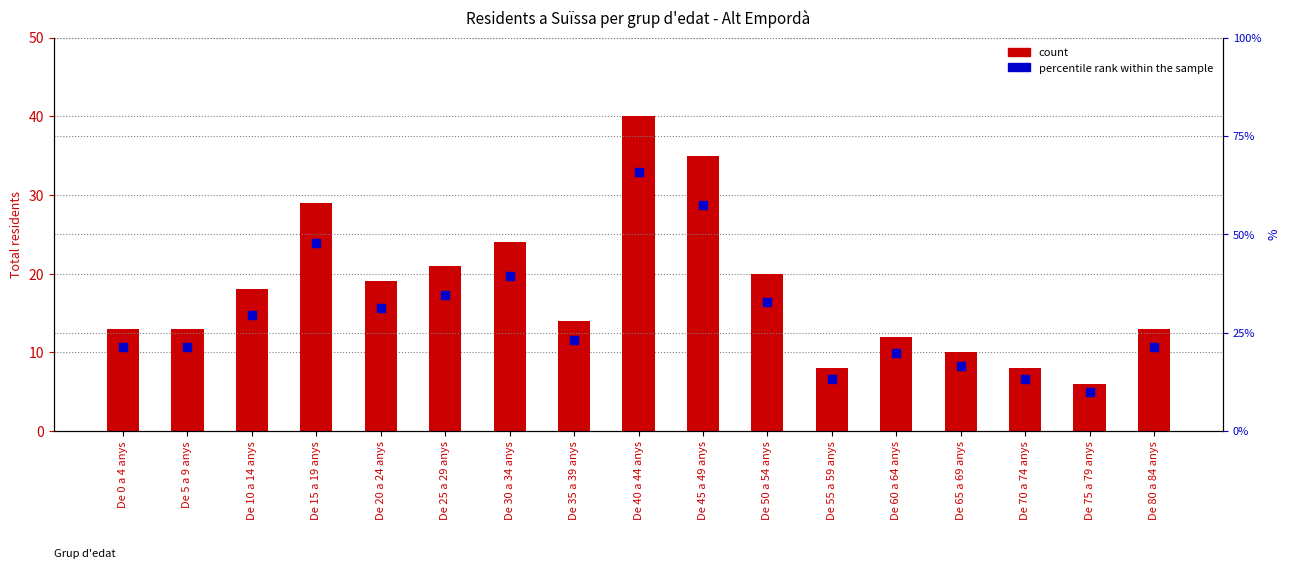

Which series has the largest total across all categories?

count